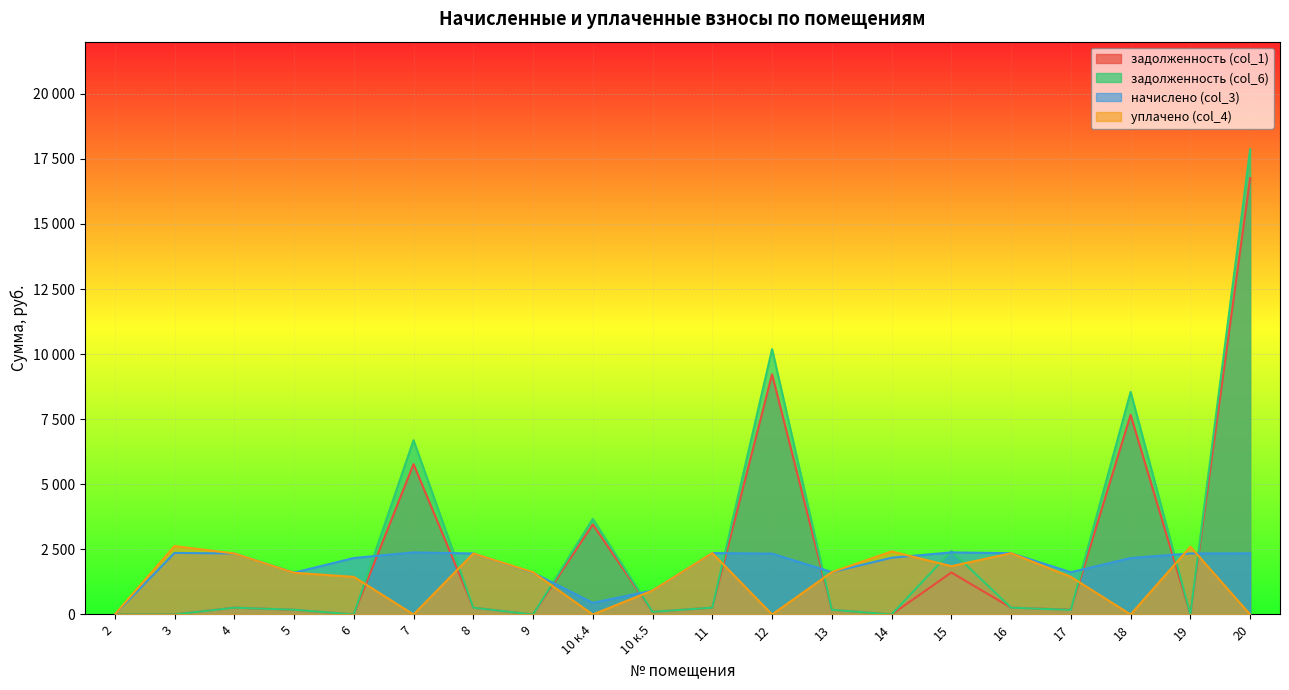

At which label does уплачено (col_4) first exceed 1620?

3